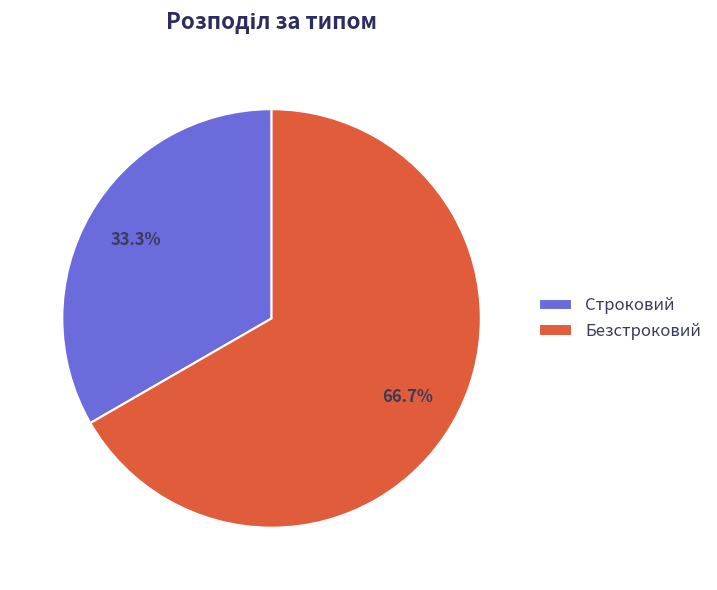

What is the ratio of the value at Строковий to the value at Безстроковий?

0.5